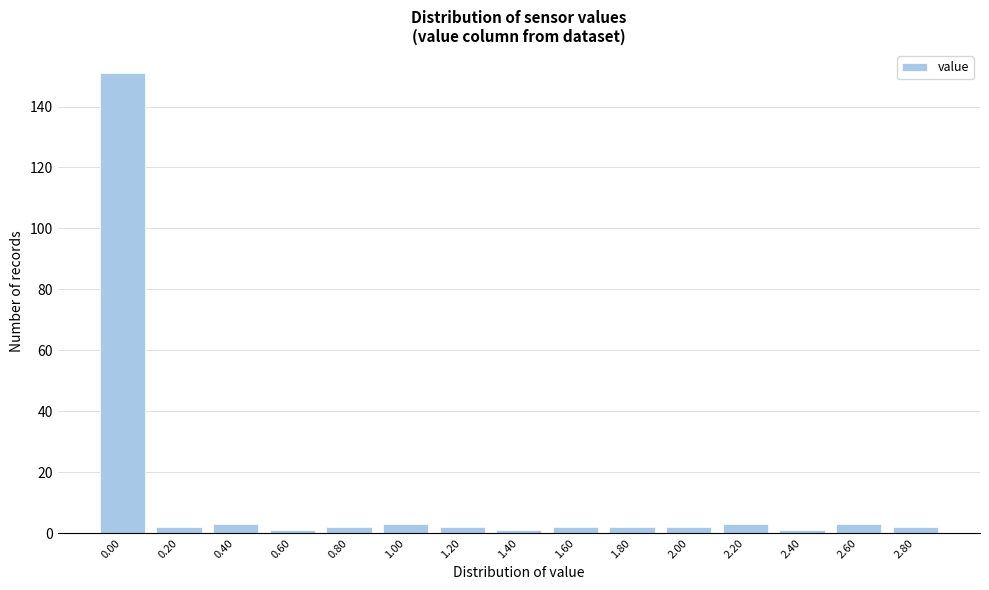

Reading left to right, what are all the values shown in this chart?

0.00=151	0.20=2	0.40=3	0.60=1	0.80=2	1.00=3	1.20=2	1.40=1	1.60=2	1.80=2	2.00=2	2.20=3	2.40=1	2.60=3	2.80=2